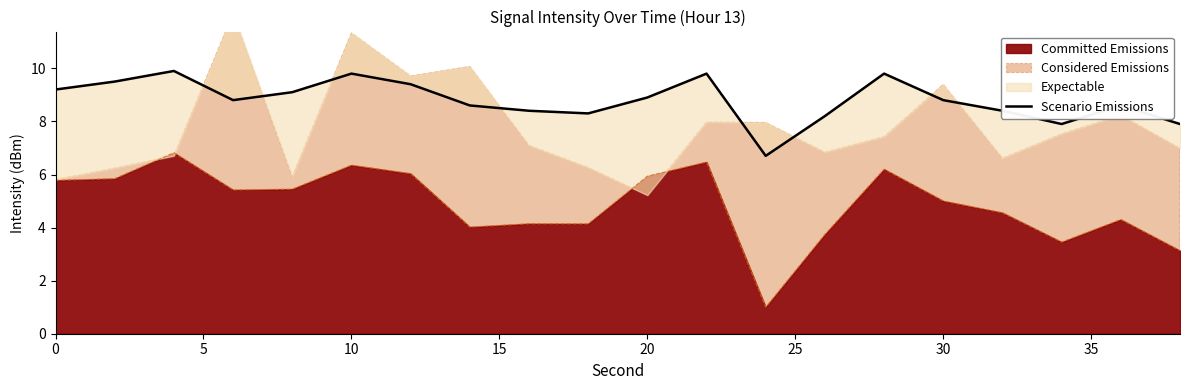

The value of Committed Emissions at 20 is 8.2. True or false?

False